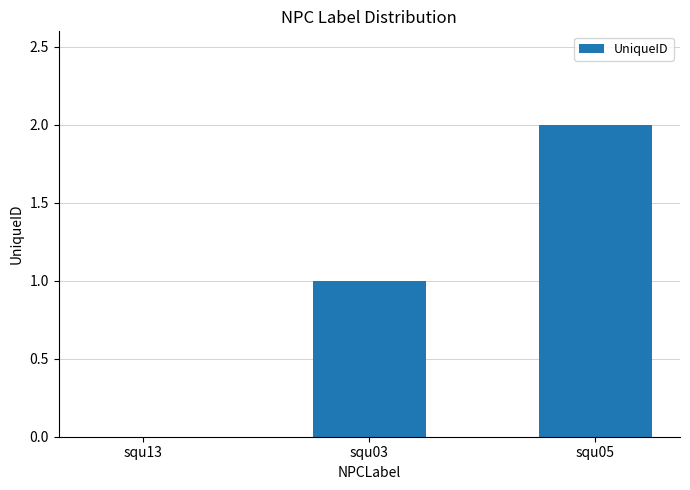

What is the maximum value shown in the chart?

2